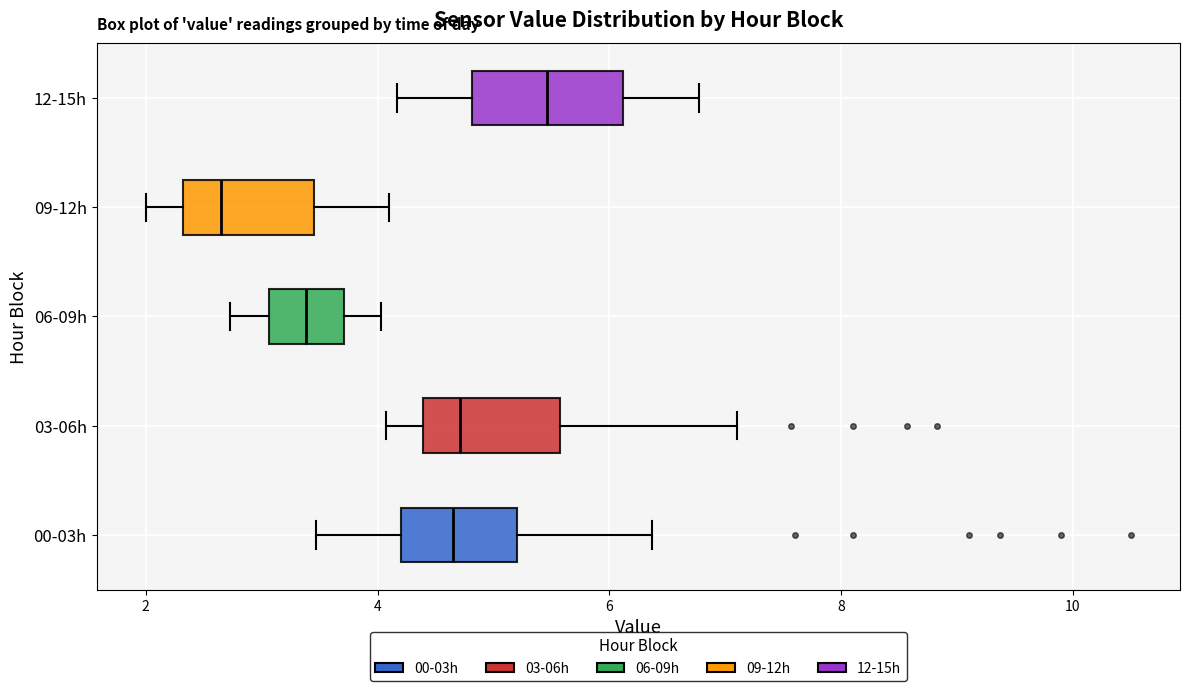

Reading bottom to top, transcribe this box plot: for each box, give where its median line is, the range the box spans, and where its two whiskers end, as read against the x-axis. The values are not printed on the chart, so give them approximately, as read against the axis.

00-03h: median 4.6, box 4.2 to 5.2, whiskers 3.4 to 6.4
03-06h: median 4.8, box 4.4 to 5.6, whiskers 4.0 to 7.2
06-09h: median 3.4, box 3.0 to 3.8, whiskers 2.8 to 4.0
09-12h: median 2.6, box 2.4 to 3.4, whiskers 2.0 to 4.2
12-15h: median 5.4, box 4.8 to 6.2, whiskers 4.2 to 6.8